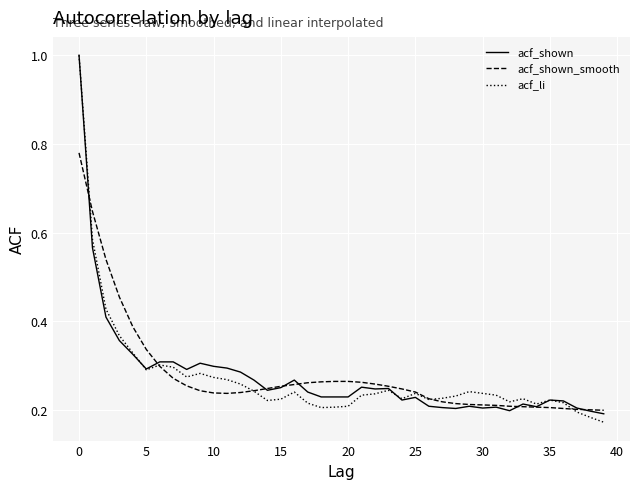

What is the maximum value shown in the chart?

1.0